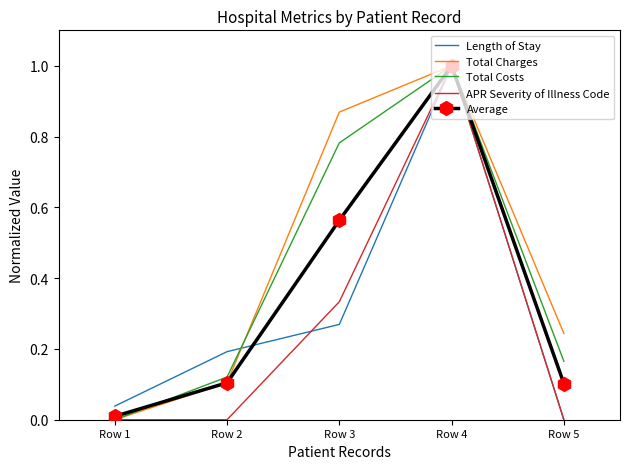

Is the value of Total Costs at Row 2 greater than the value of Average at Row 3?

No